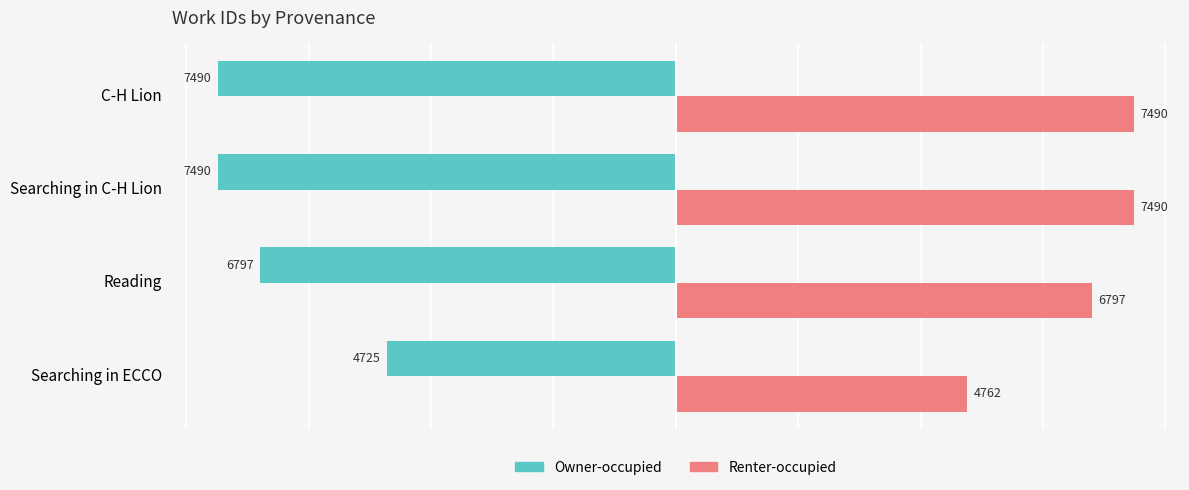

What is the difference between the maximum and second lowest values in the Owner-occupied series?

2765